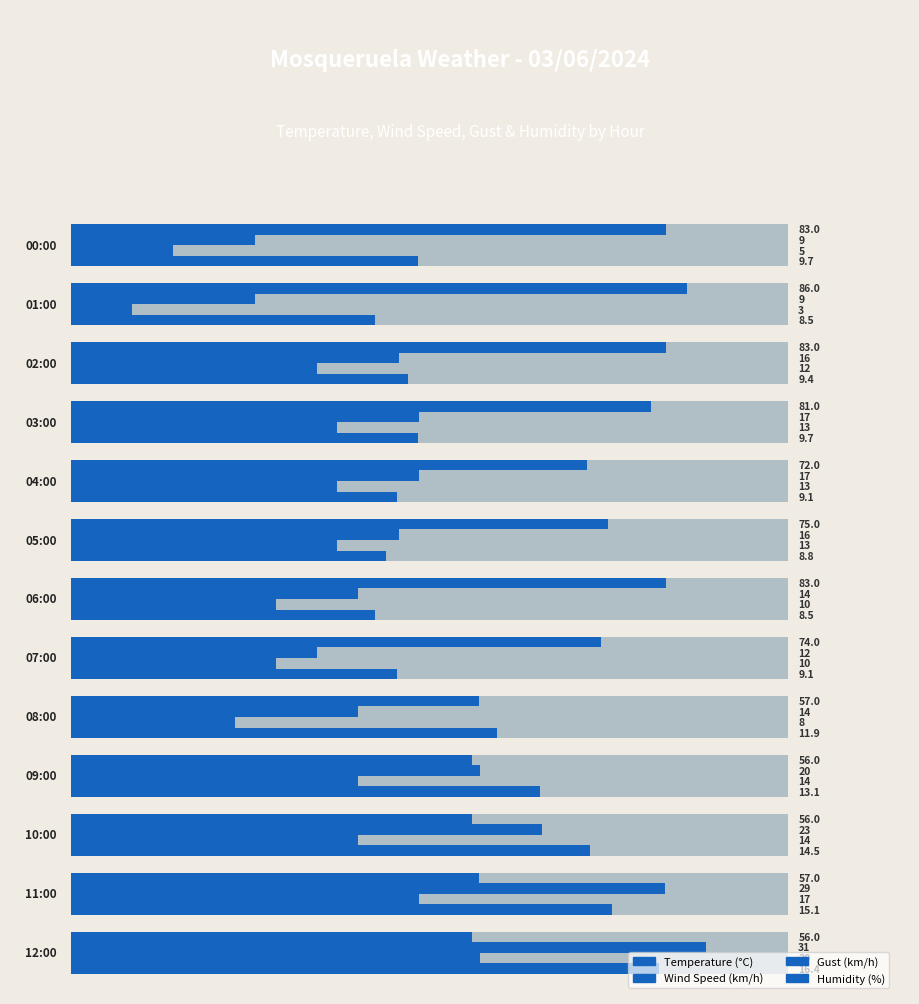

Which series changed the most between 0 and 12?

Gust (km/h)